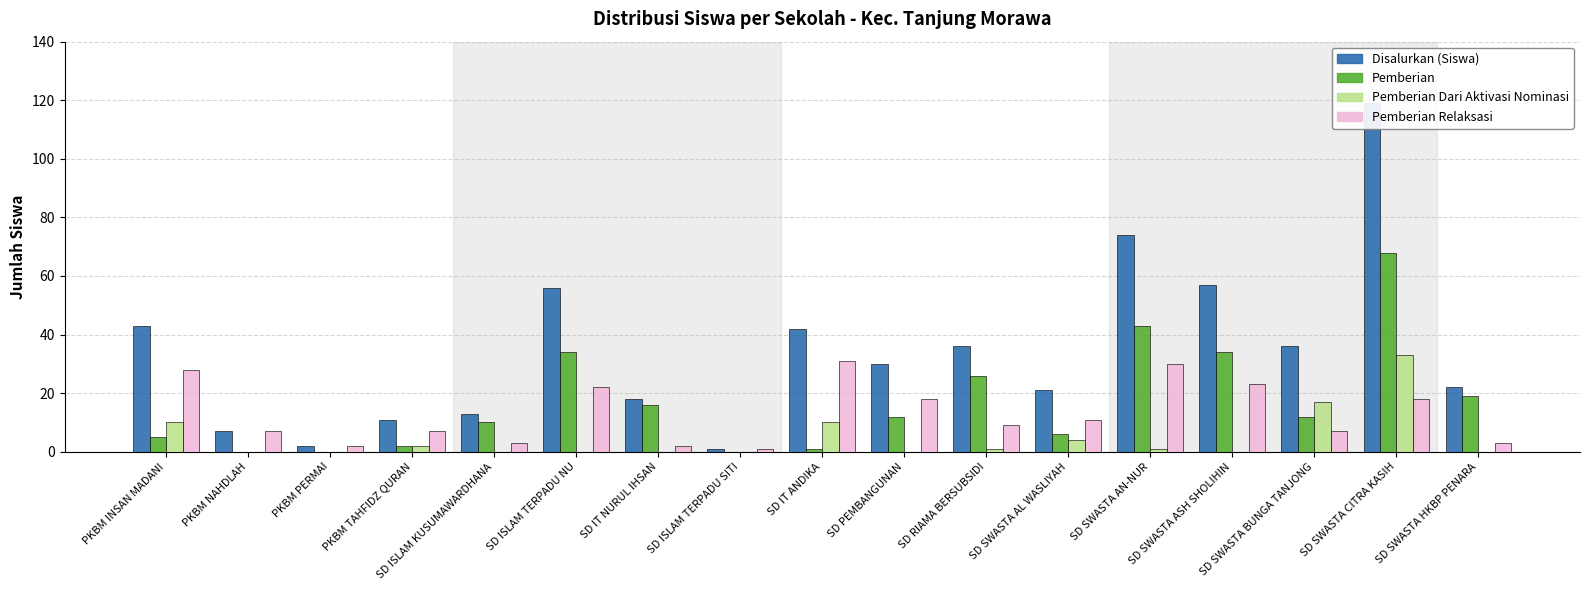

Rank the series at SD SWASTA AL WASLIYAH from lowest to highest value.

Pemberian Dari Aktivasi Nominasi, Pemberian, Pemberian Relaksasi, Disalurkan (Siswa)